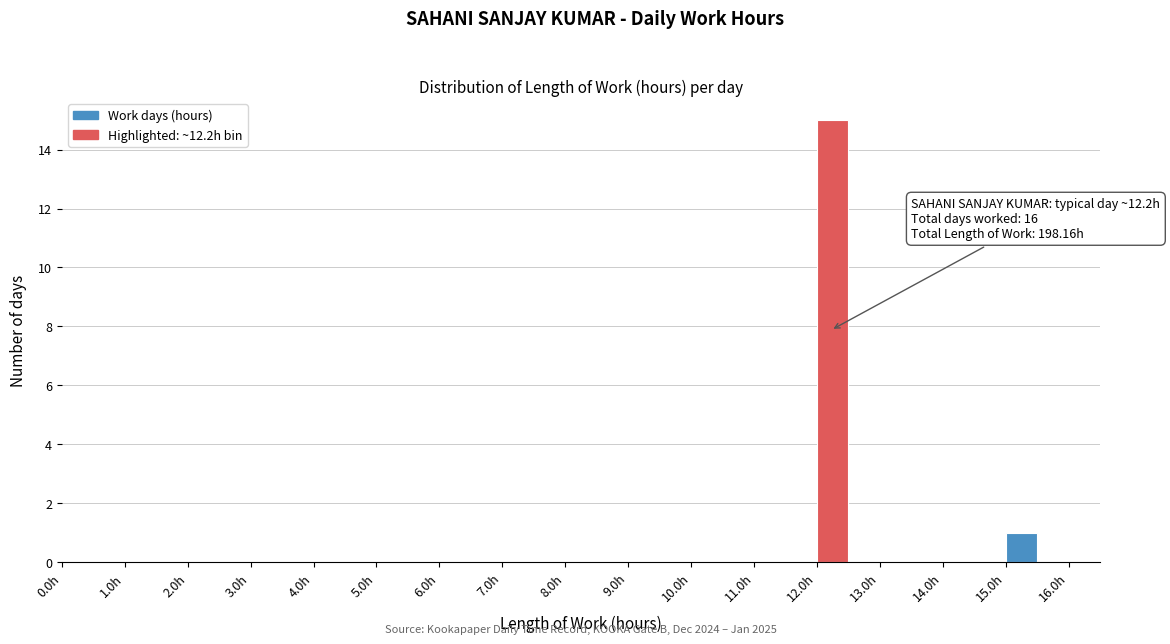

Which range on the x-axis has the tallest bar?

12.0 to 12.5